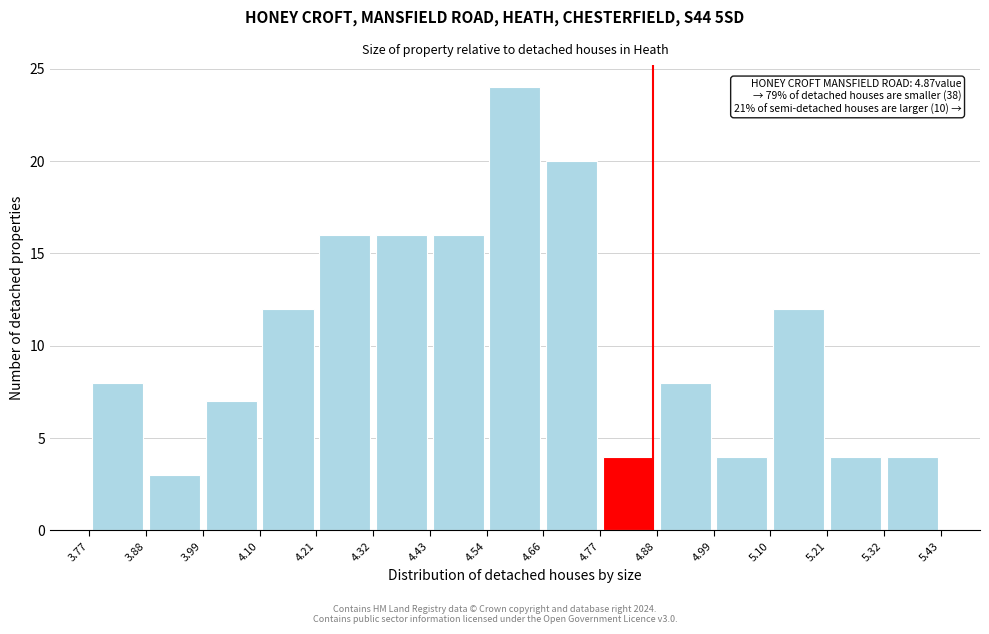

Over which range of the x-axis is the bar tallest?

4.54 to 4.66